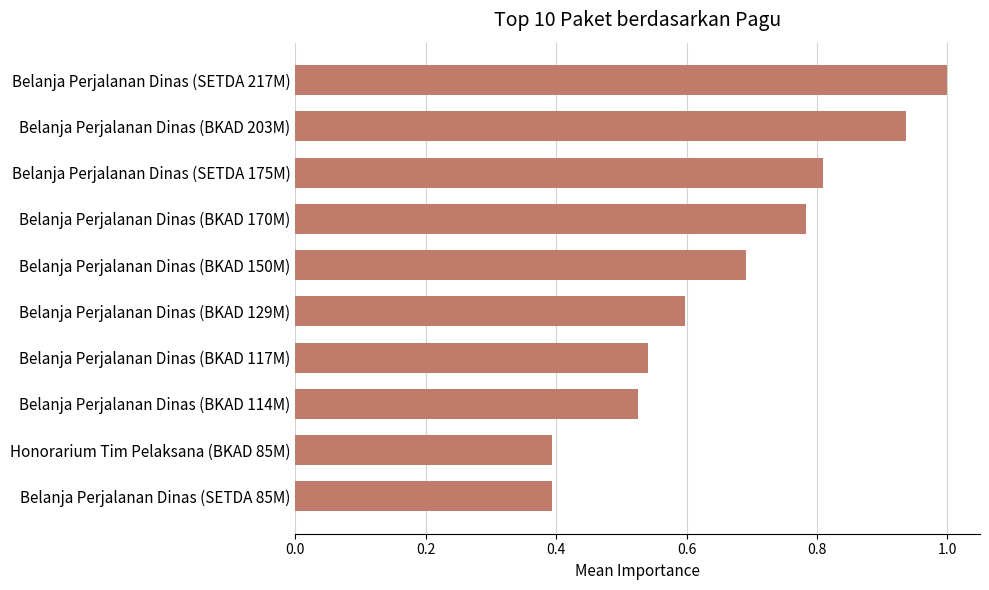

True or false: the data shows 0.4 at Honorarium Tim Pelaksana (BKAD 85M).

True